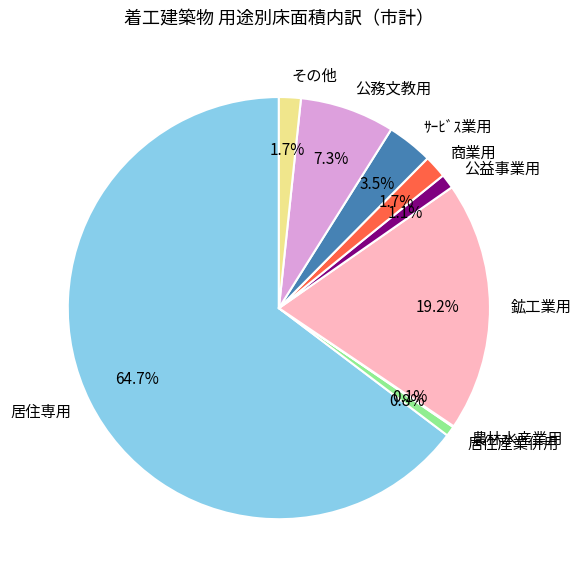

Which slice is the largest?

居住専用